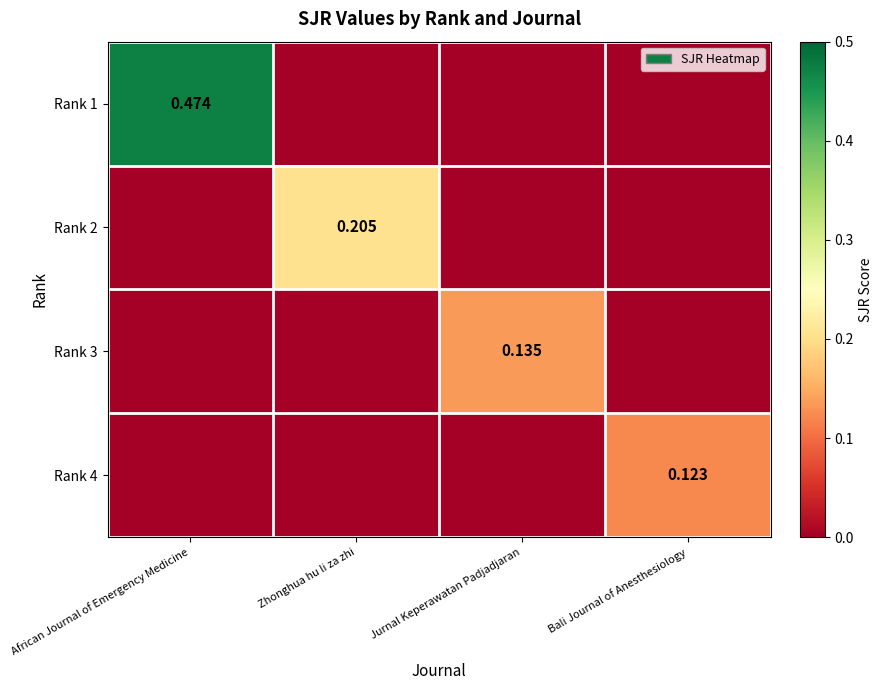

What is the total value across all series at Zhonghua hu li za zhi?

0.2